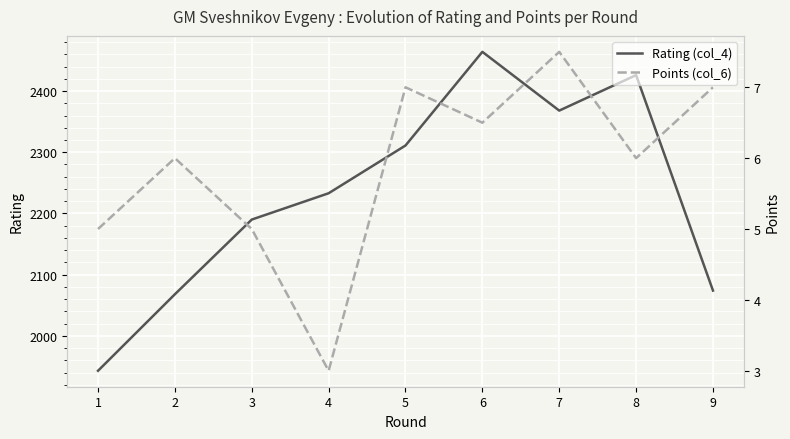

What is the maximum value shown in the chart?

2464.0